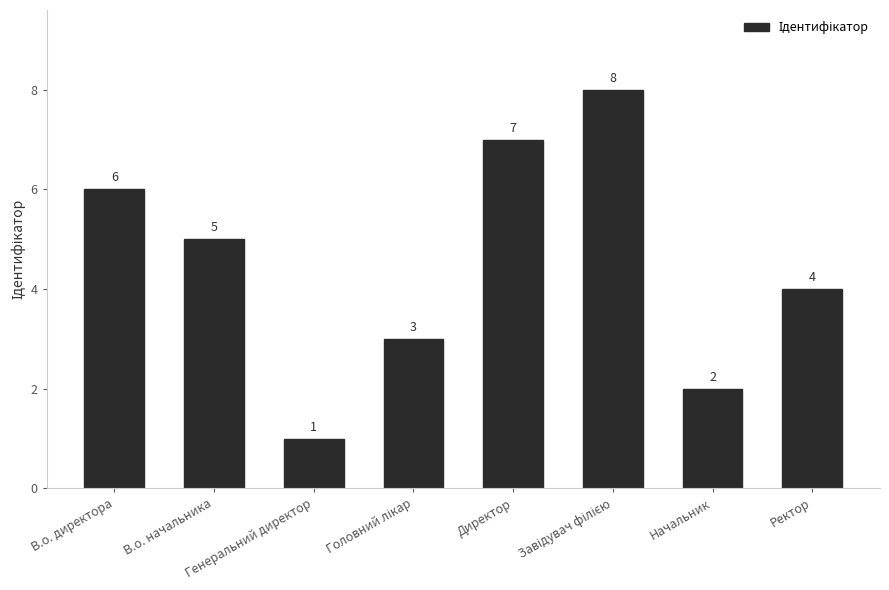

How many values are between 3 and 7?

5